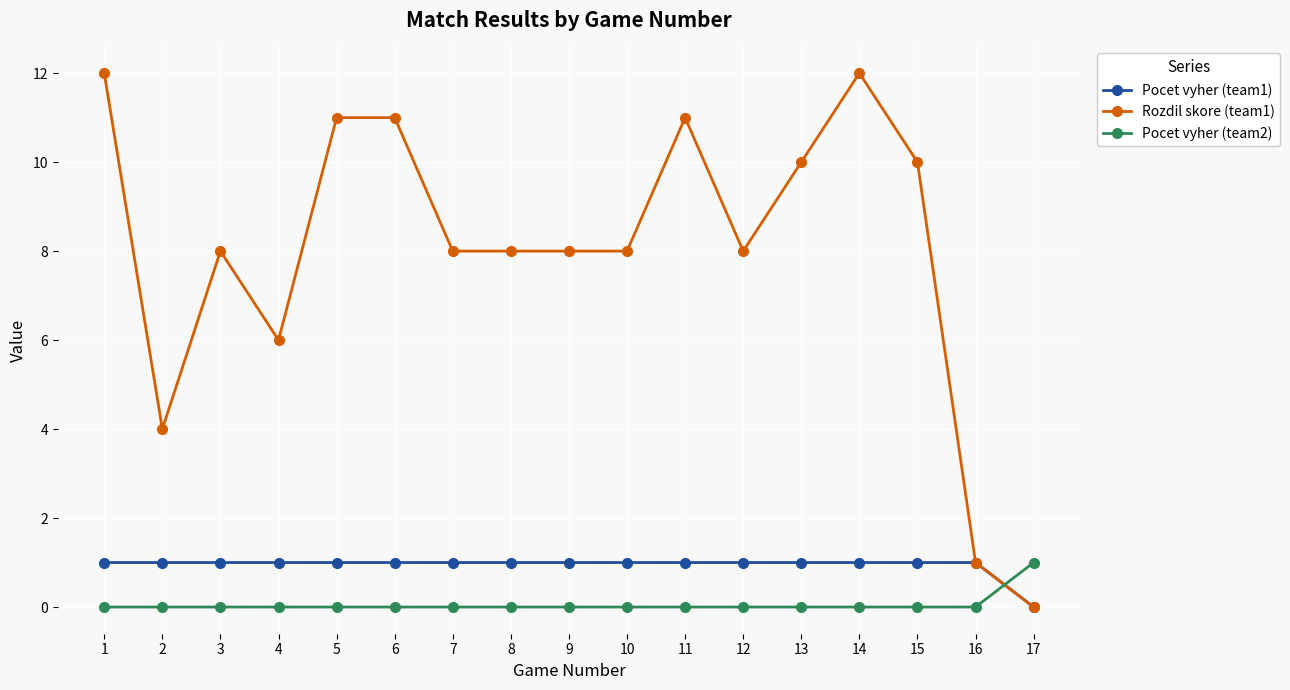

Reading left to right, transcribe all the data shown in this chart.

Pocet vyher (team1): 1	1	1	1	1	1	1	1	1	1	1	1	1	1	1	1	0
Rozdil skore (team1): 12	4	8	6	11	11	8	8	8	8	11	8	10	12	10	1	0
Pocet vyher (team2): 0	0	0	0	0	0	0	0	0	0	0	0	0	0	0	0	1